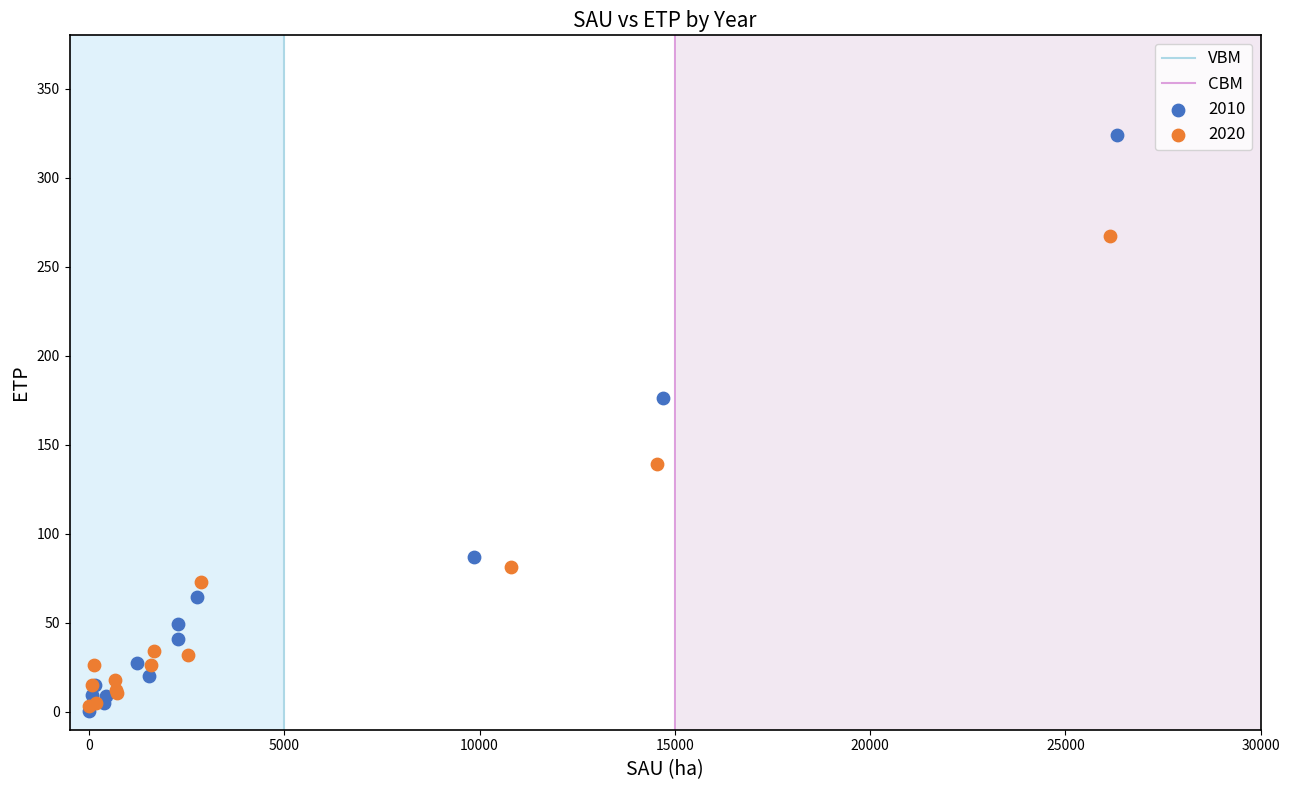

Which series reaches the maximum Y coordinate?

2010